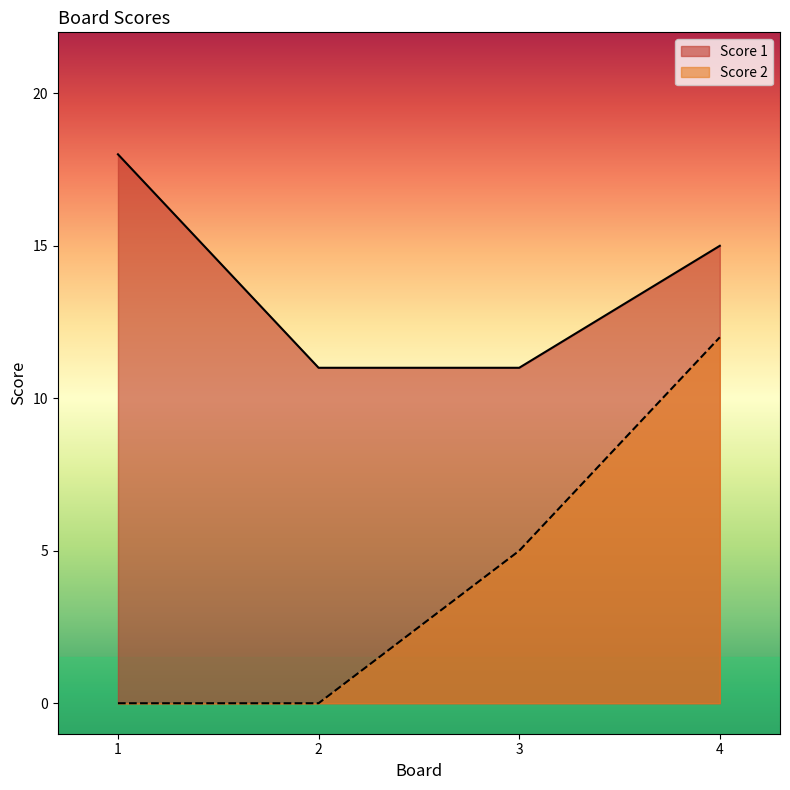

What is the difference between the maximum and minimum values in the Score 2 series?

12